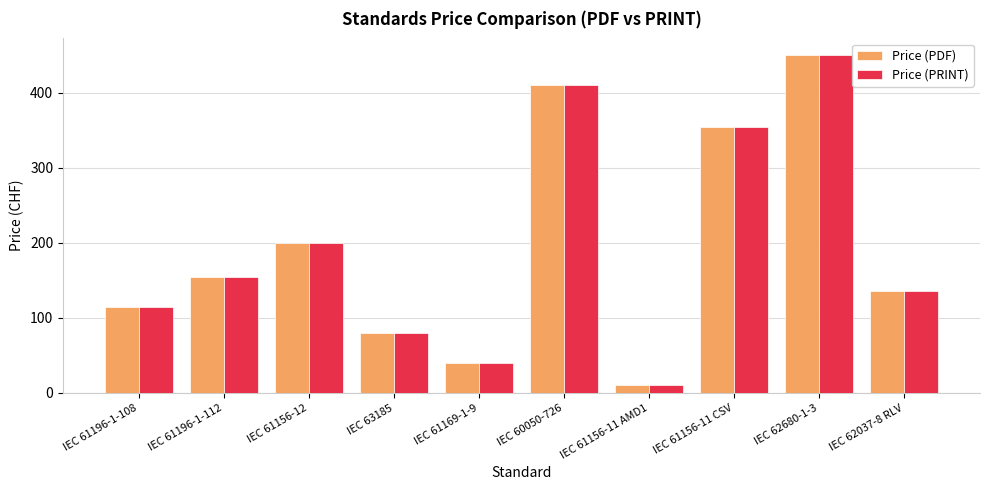

What is the greatest value displayed?

450